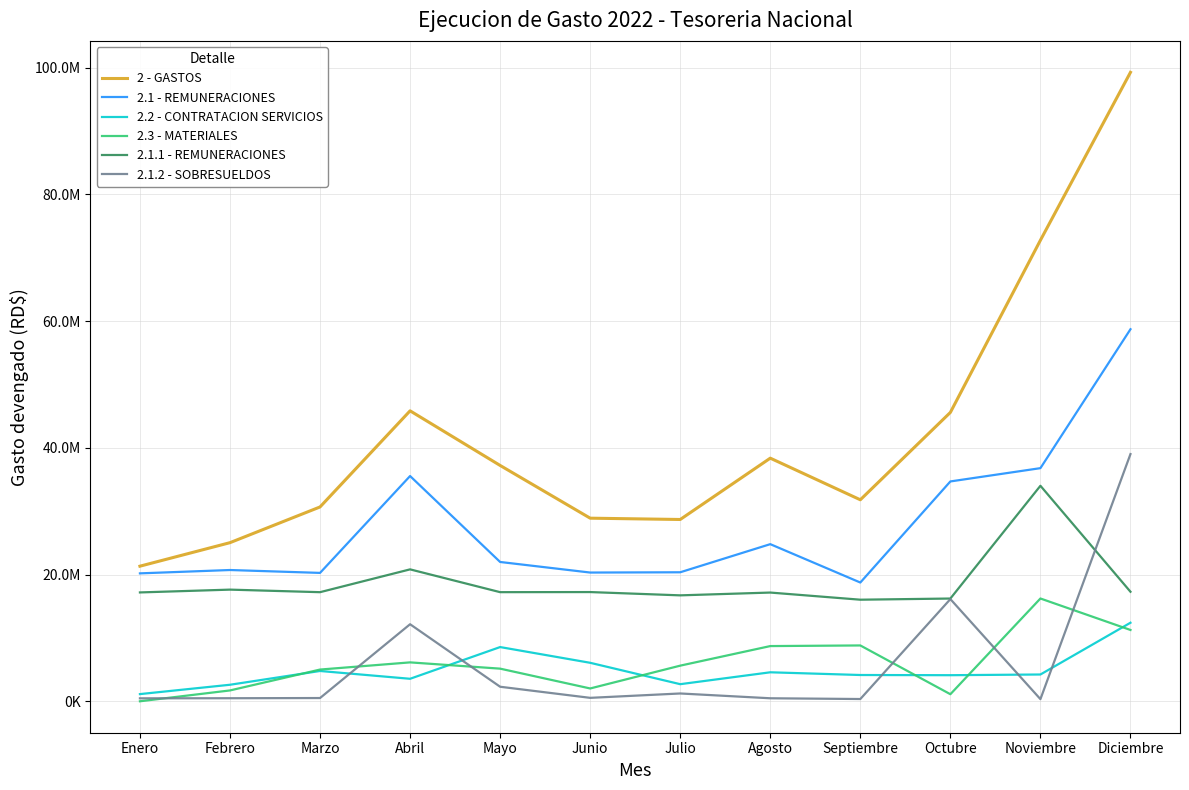

At how many categories does at least one series exceed 15431381?

12